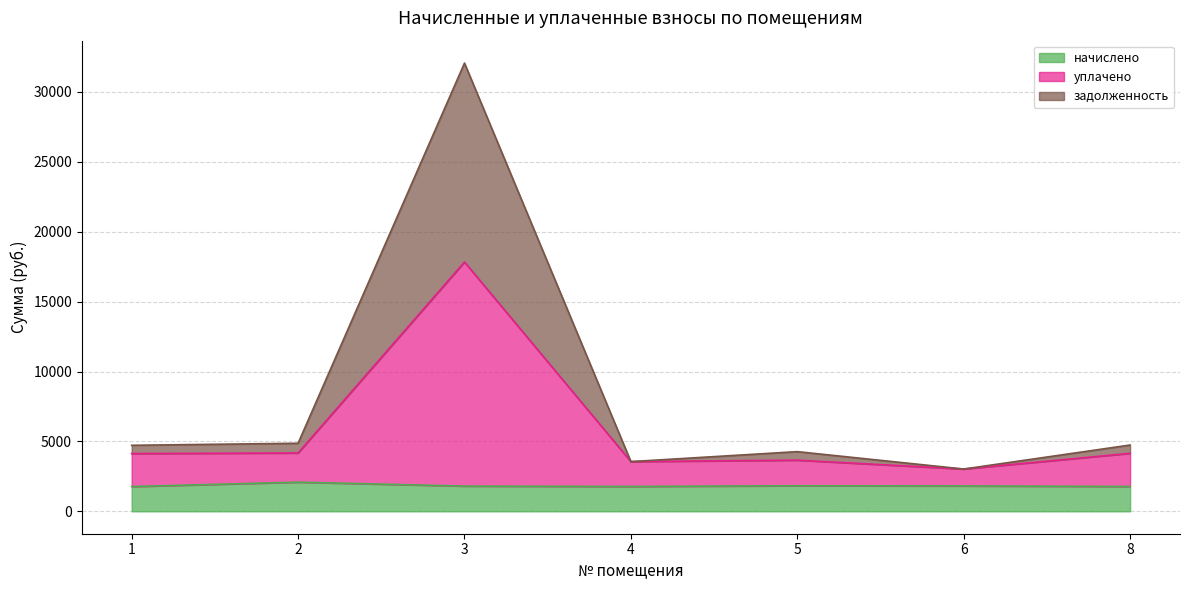

What are all the series names shown in the legend?

начислено, уплачено, задолженность